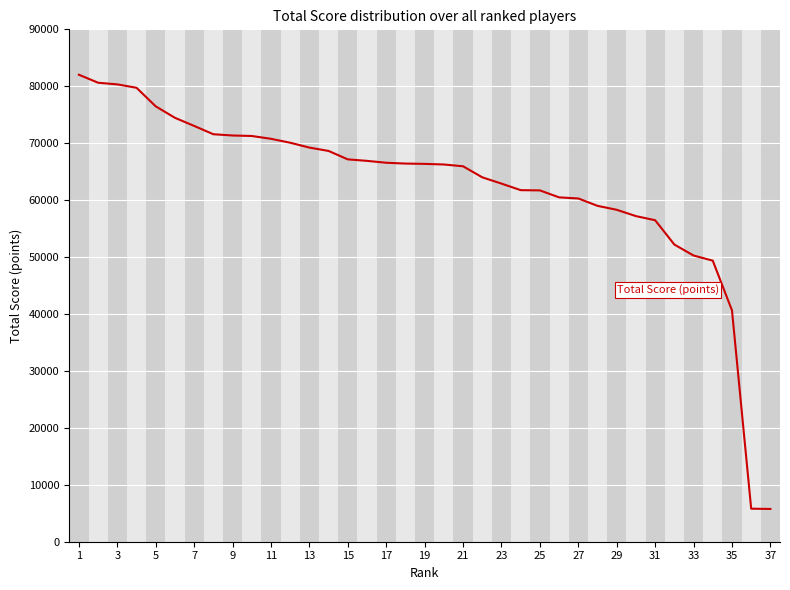

What is the average value?

62469